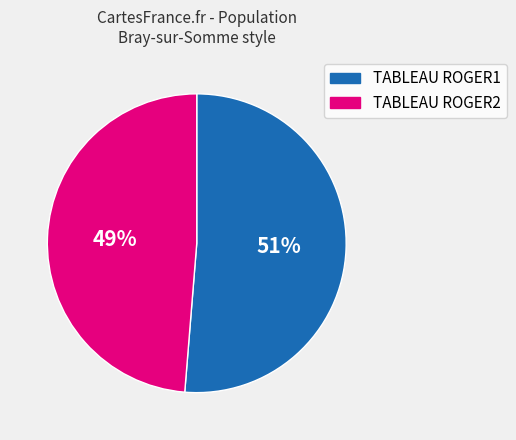

Which category has the biggest portion of the pie?

TABLEAU ROGER1